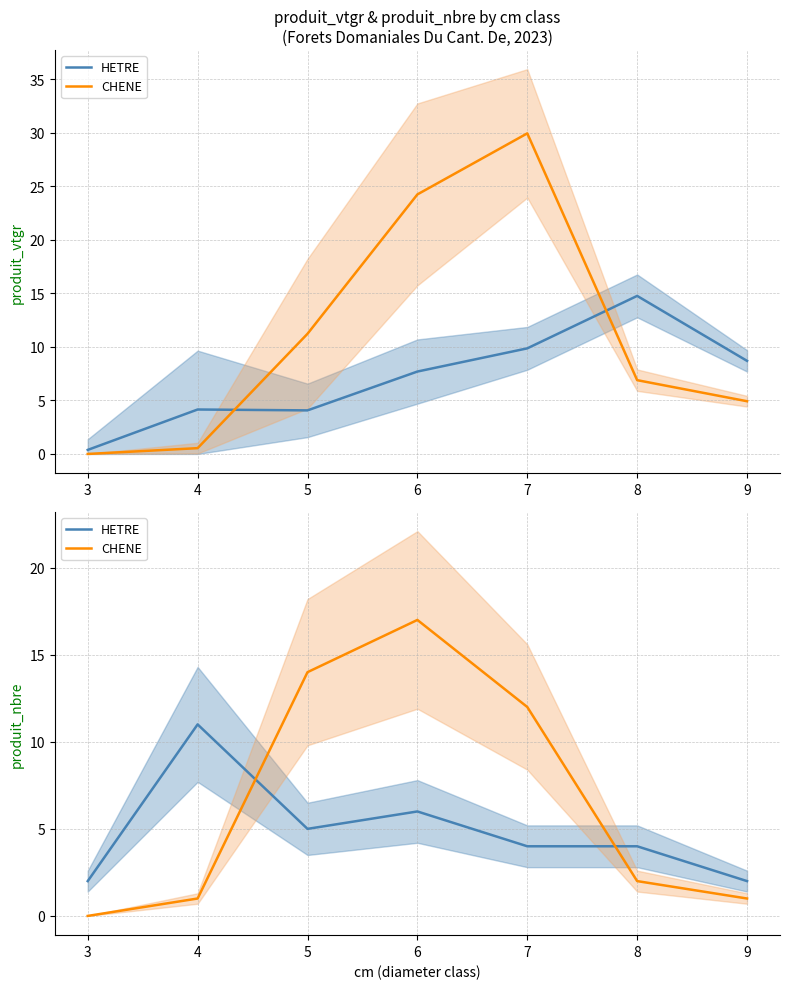

What is the sum of the HETRE values at 8 and 6?

10